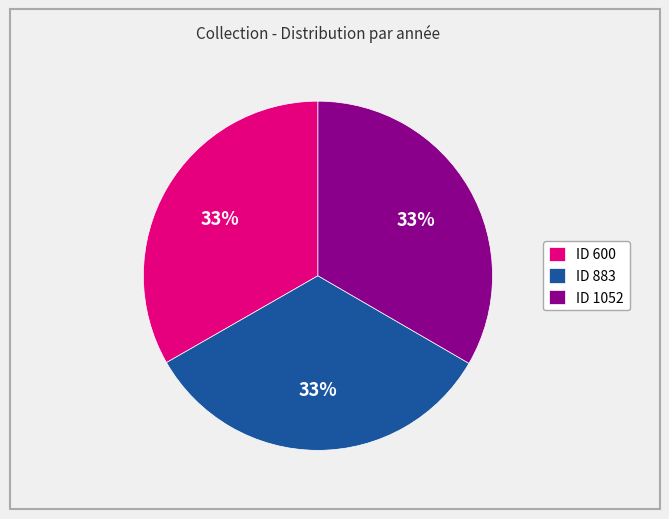

Combined, do ID 883 and ID 1052 account for over 50%?

Yes